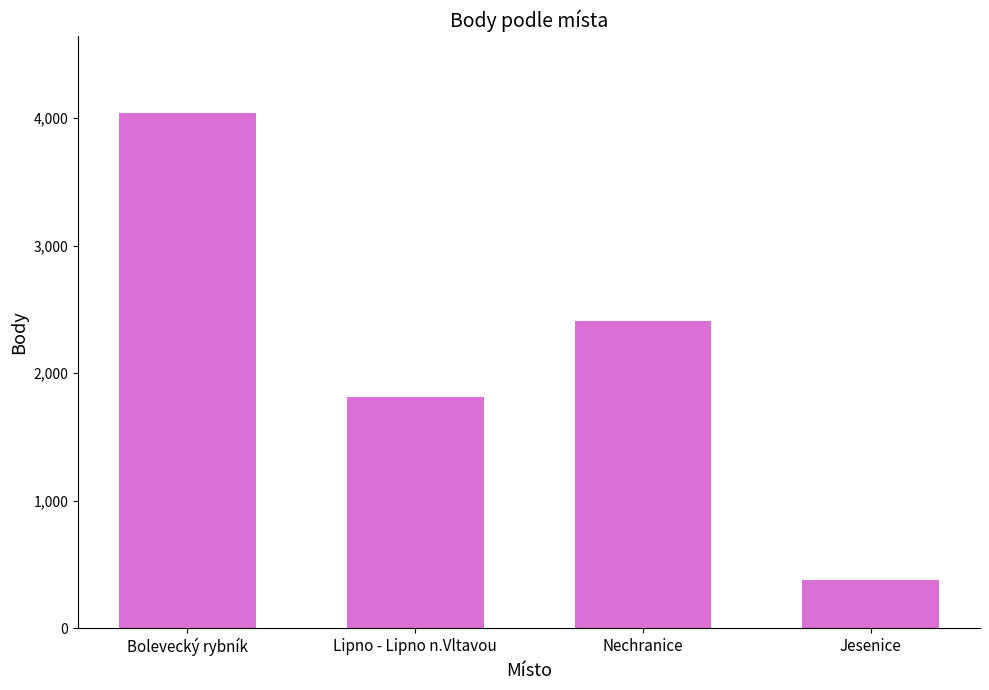

What is the greatest value displayed?

4039